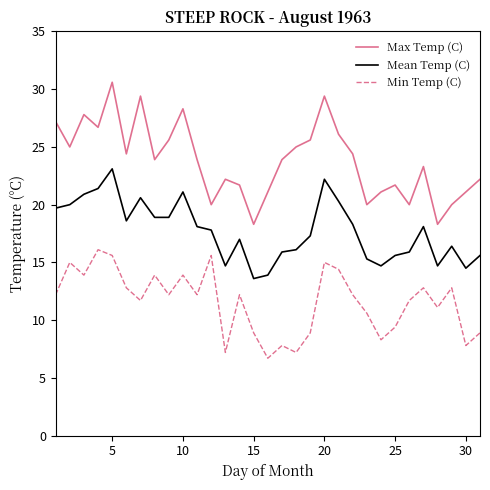

At how many categories does at least one series exceed 29?

3